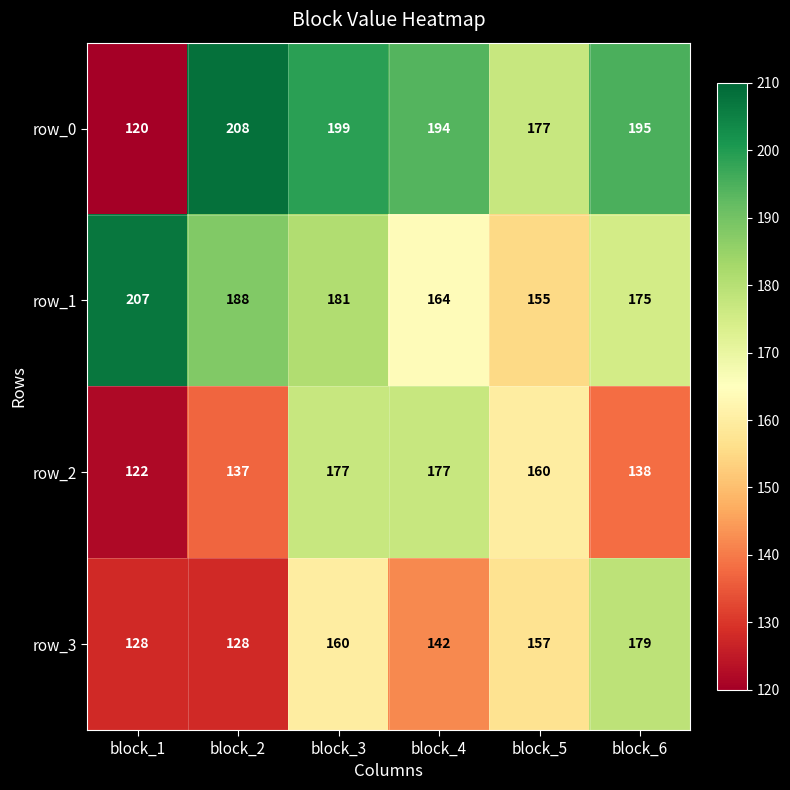

What is the difference between the highest and lowest values at block_6?

57